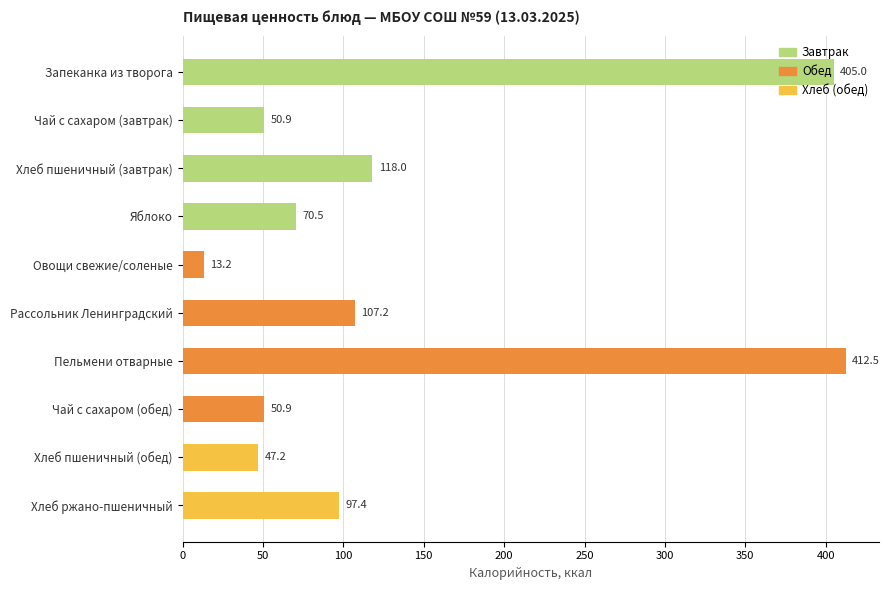

Which label corresponds to the smallest value in the chart?

Овощи свежие/соленые